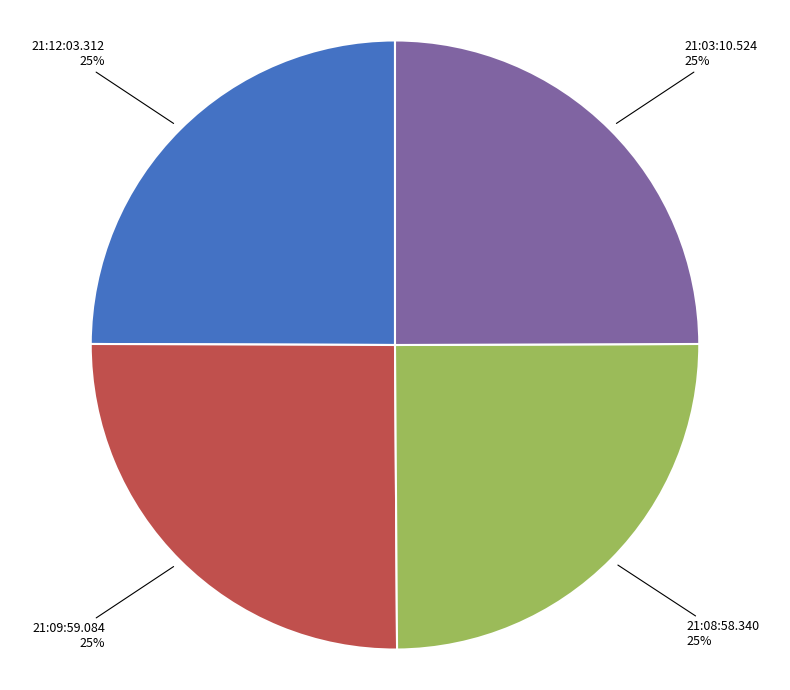

What is the ratio of the value at 21:09:59.084 to the value at 21:08:58.340?

1.0